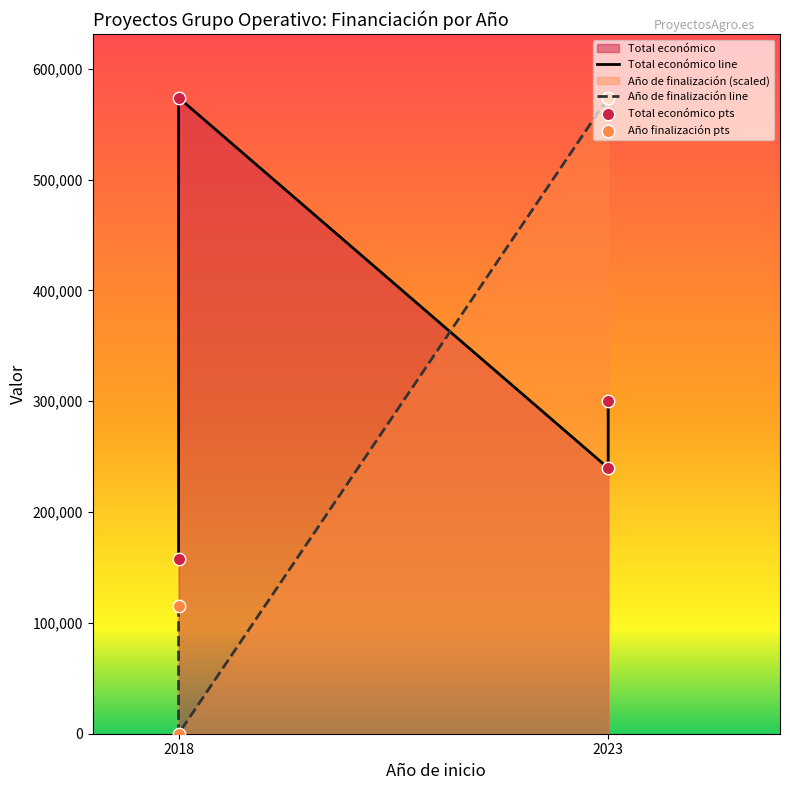

Which series contains the highest Y value?

Total económico line